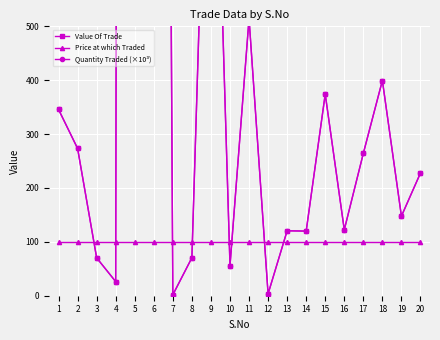

What is the sum of the Quantity Traded (×10³) values at 17 and 13?

384.8